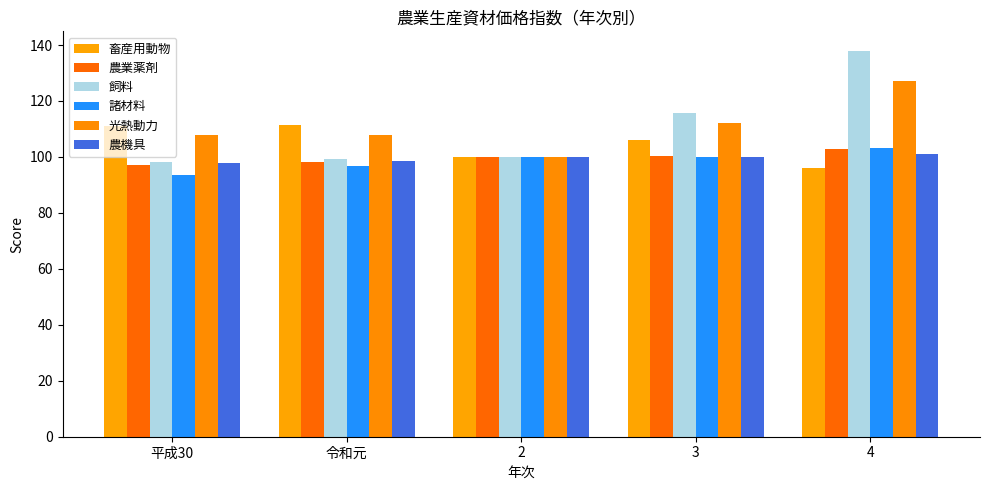

How many bars are there in total?

30